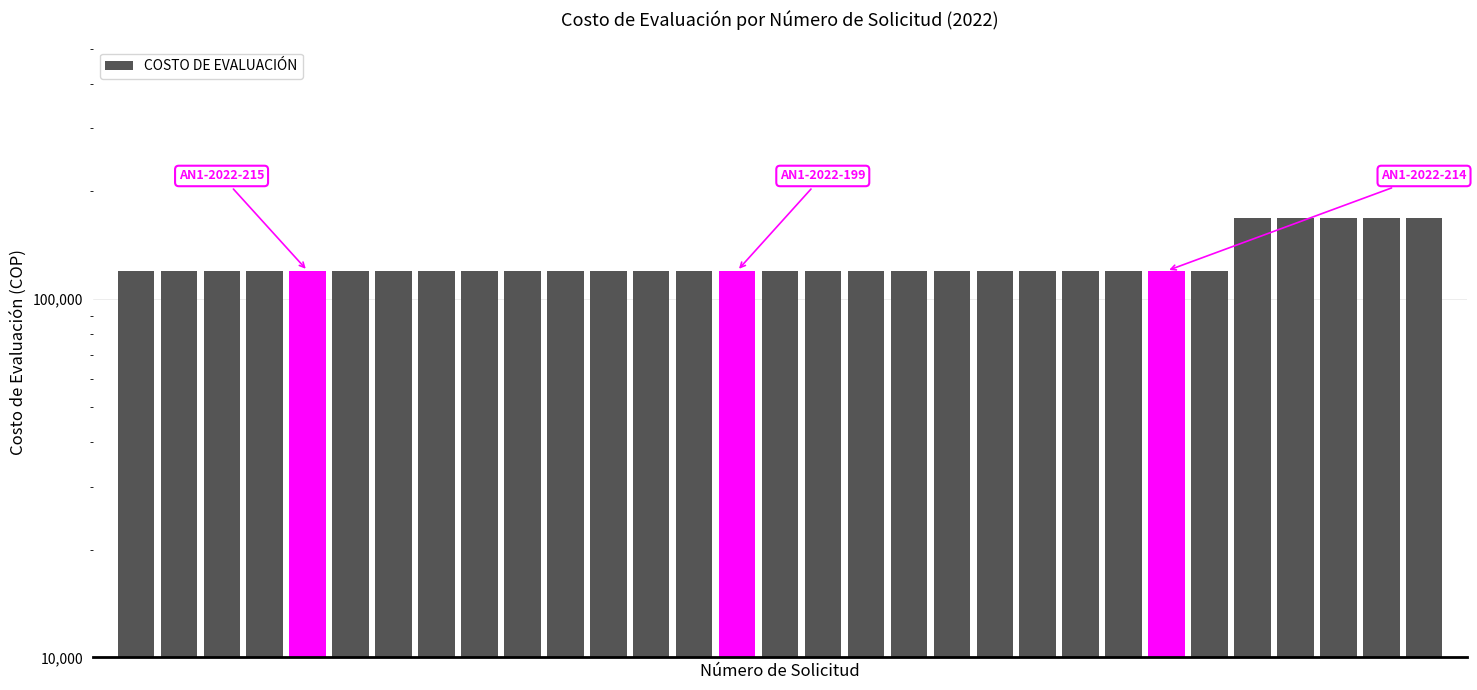

Approximately how many times larger is the value at 11 compared to 14?

1.0